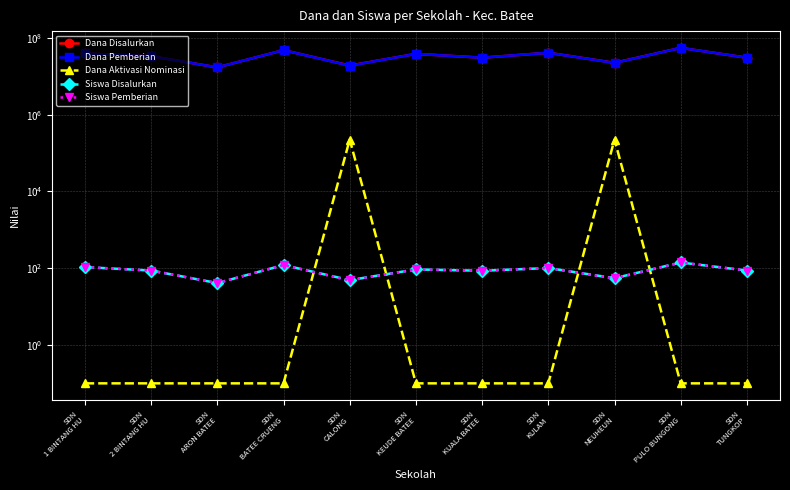

True or false: Dana Pemberian and Siswa Disalurkan intersect in this chart.

False